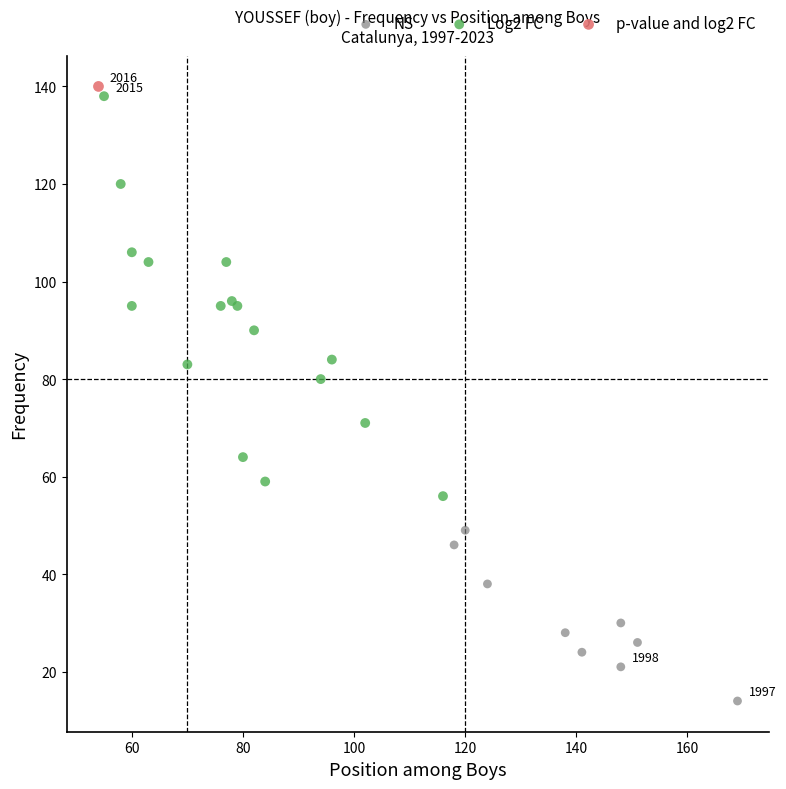

What are all the series names shown in the legend?

NS, Log2 FC, p-value and log2 FC